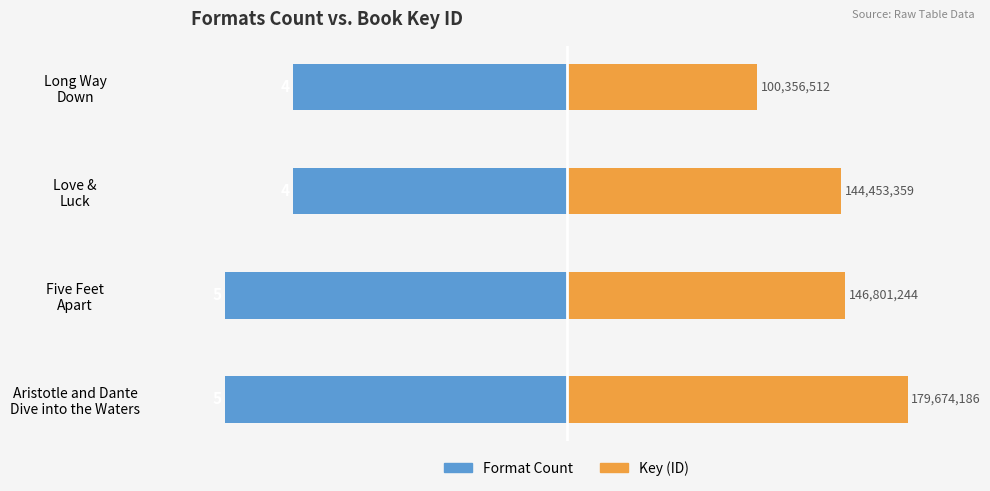

The value of Format Count at Love & Luck is -4.0. True or false?

True